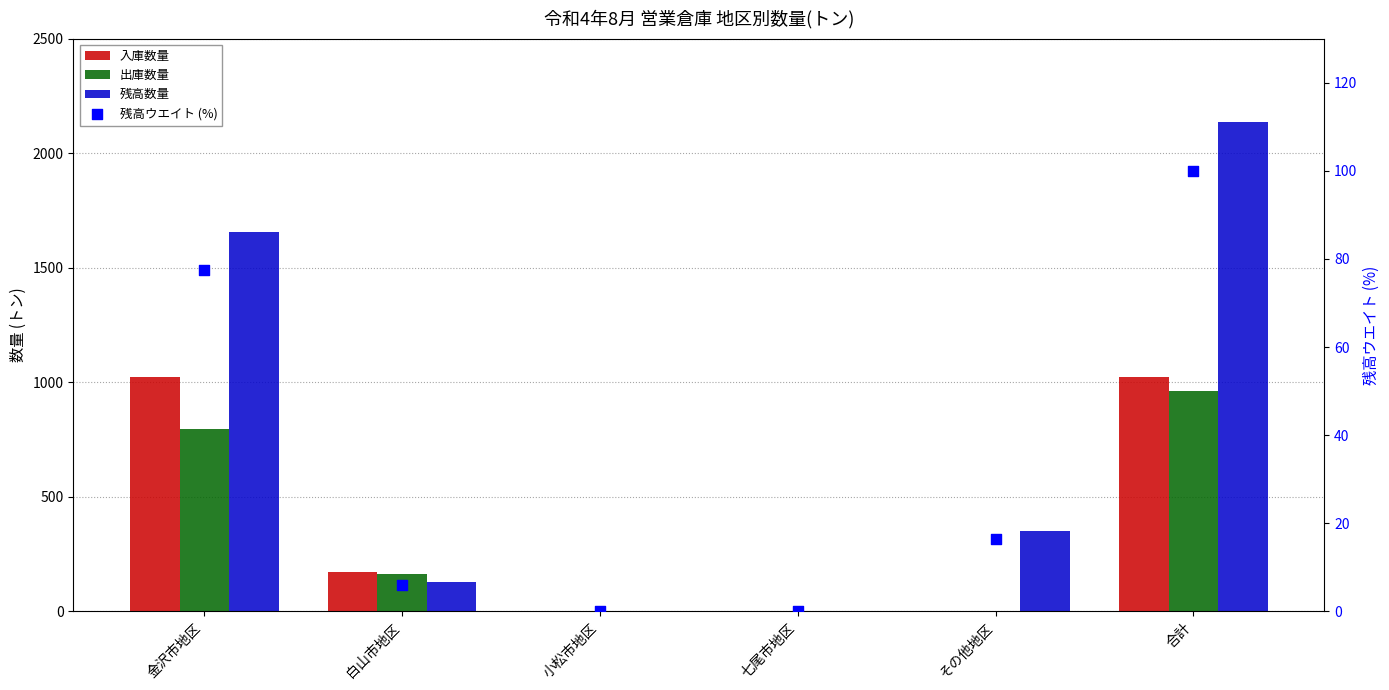

Is the value of 残高ウエイト (%) at 小松市地区 greater than the value of 残高数量 at 白山市地区?

No